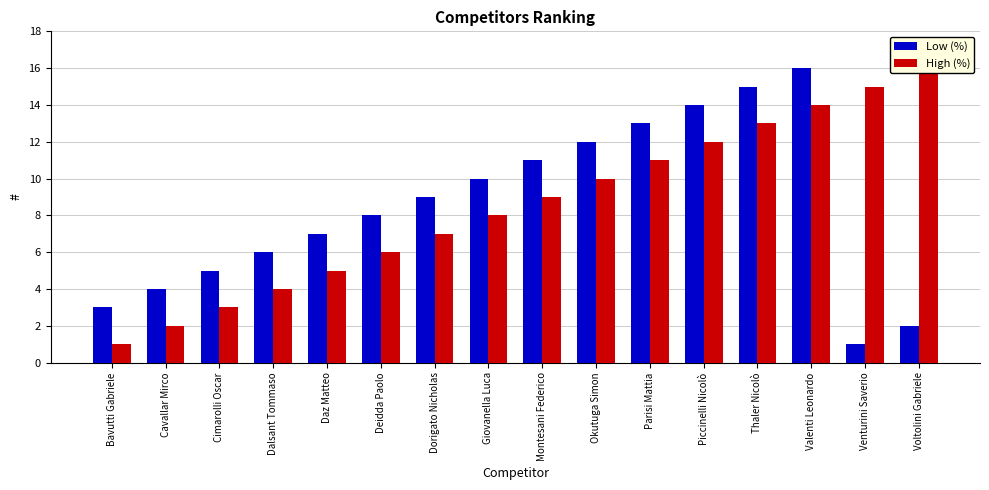

Where does the High (%) series first go above 9?

Okutuga Simon